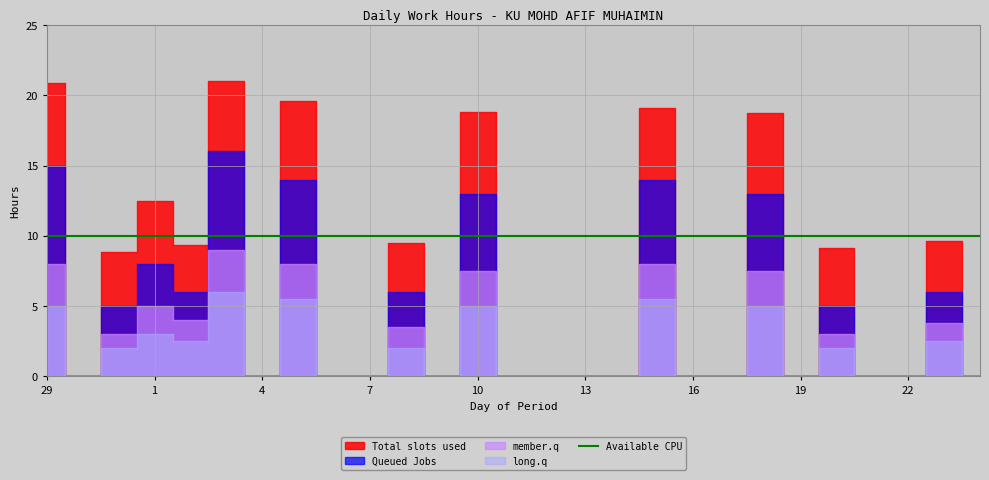

True or false: Queued Jobs and member.q cross at least once.

False